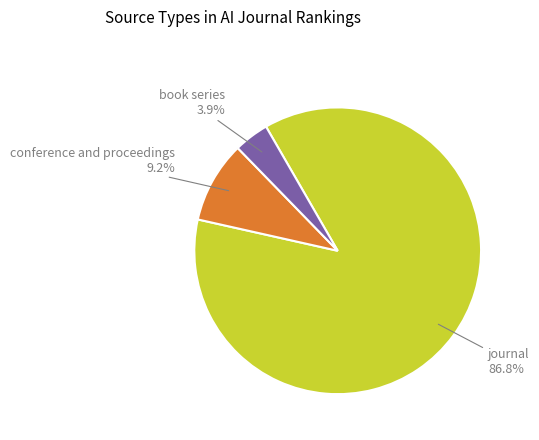

Between journal and book series, which is larger?

journal